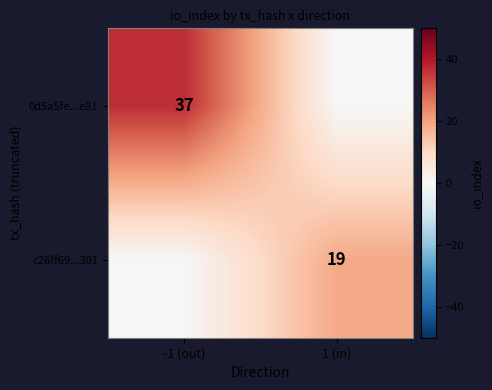

Is the value of c26ff69...301 at 1 (in) greater than the value of 0d5a5fe...e81 at -1 (out)?

No